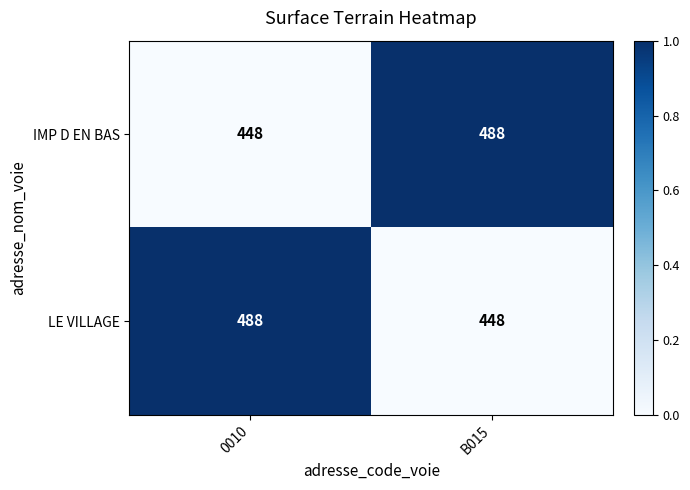

Reading right to left, transcribe all the data shown in this chart.

IMP D EN BAS: 488	448
LE VILLAGE: 448	488